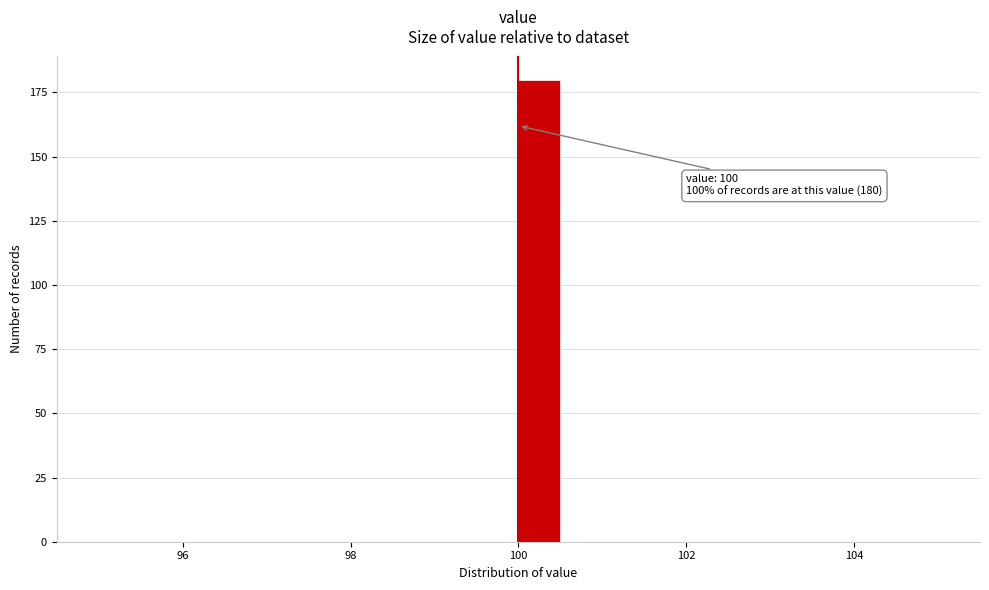

Read against the x-axis, roughly where is the centre of the tallest bar?

100.2